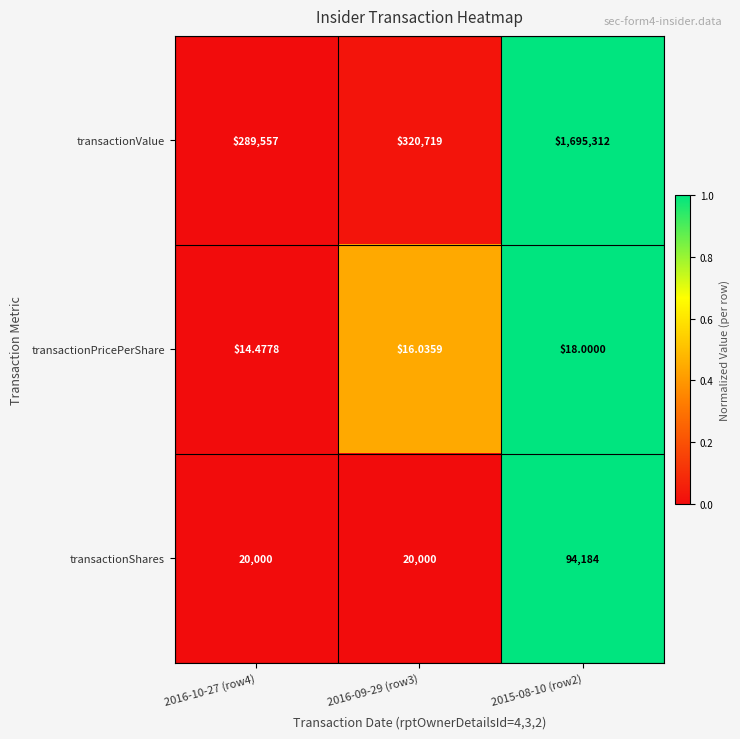

Which series has the largest range (max minus min)?

transactionValue